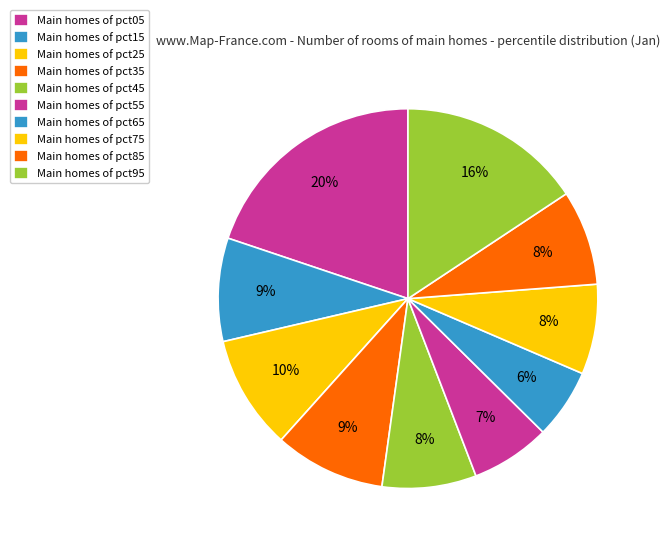

To the nearest percent, what is the difference between the largest and smallest slice percentages?

14%